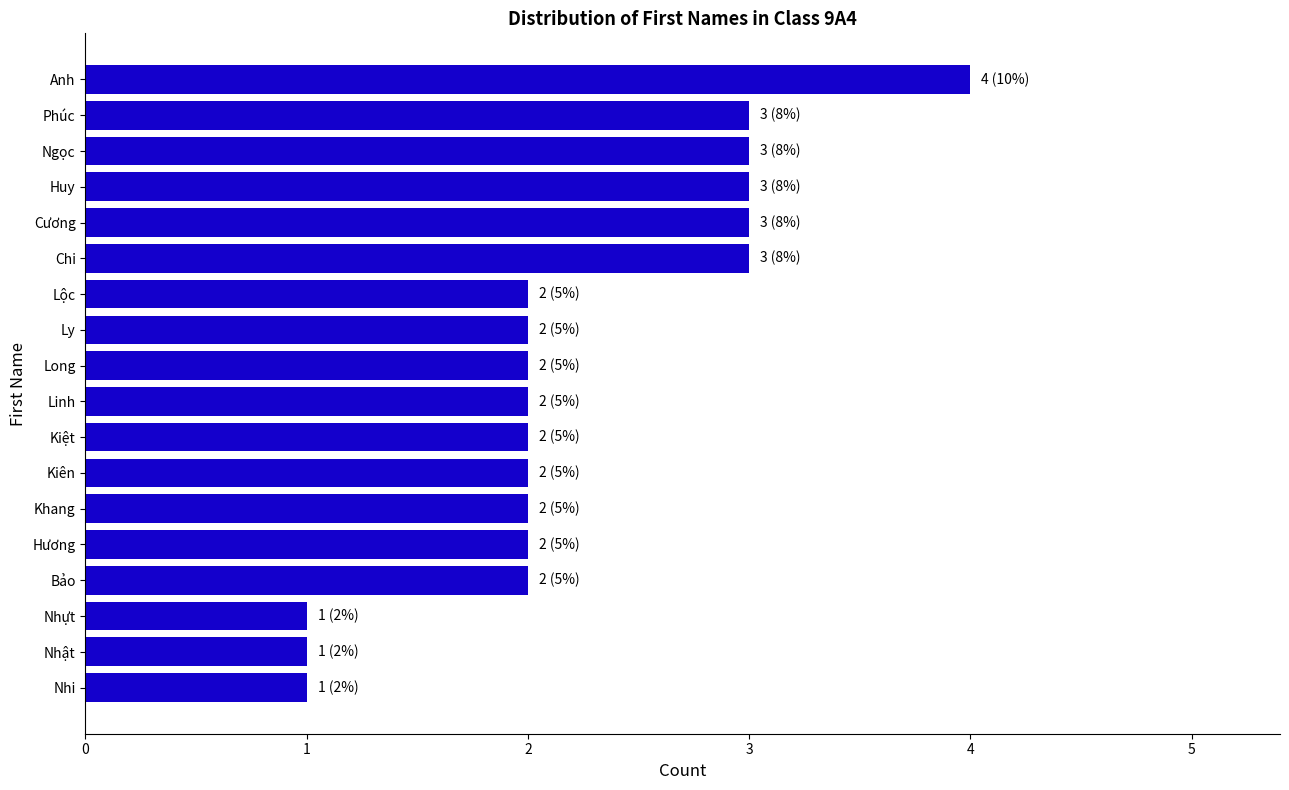

Reading bottom to top, extract all data points from this chart.

1	1	1	2	2	2	2	2	2	2	2	2	3	3	3	3	3	4